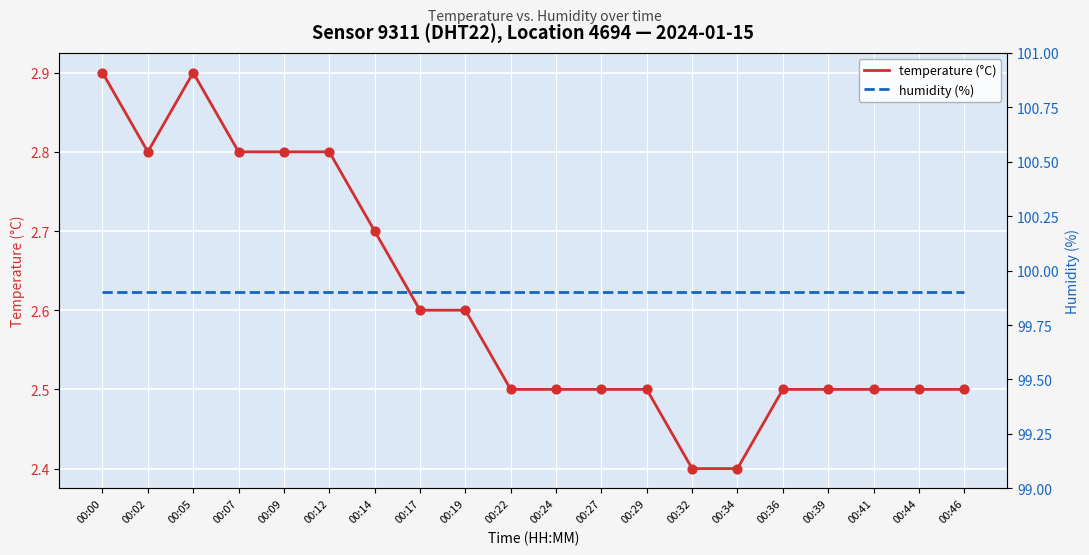

At how many categories does at least one series exceed 96?

20